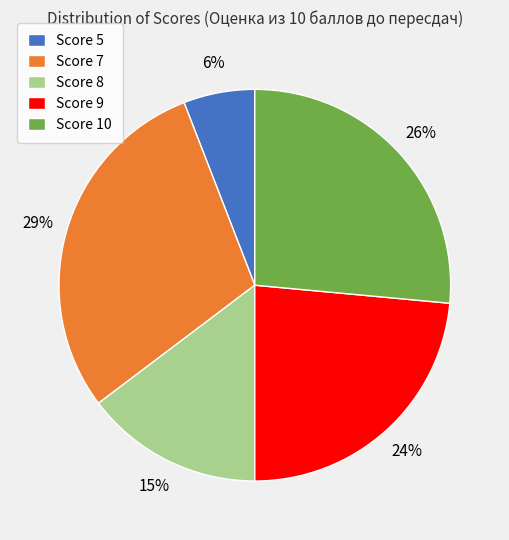

How many segments does this pie chart have?

5